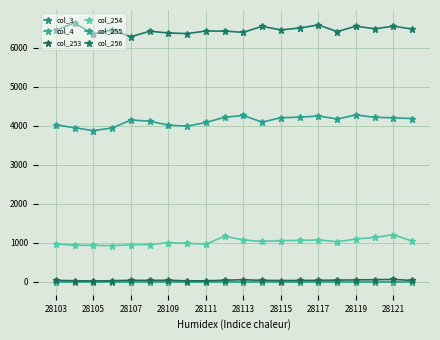

What is the greatest value displayed?

6642